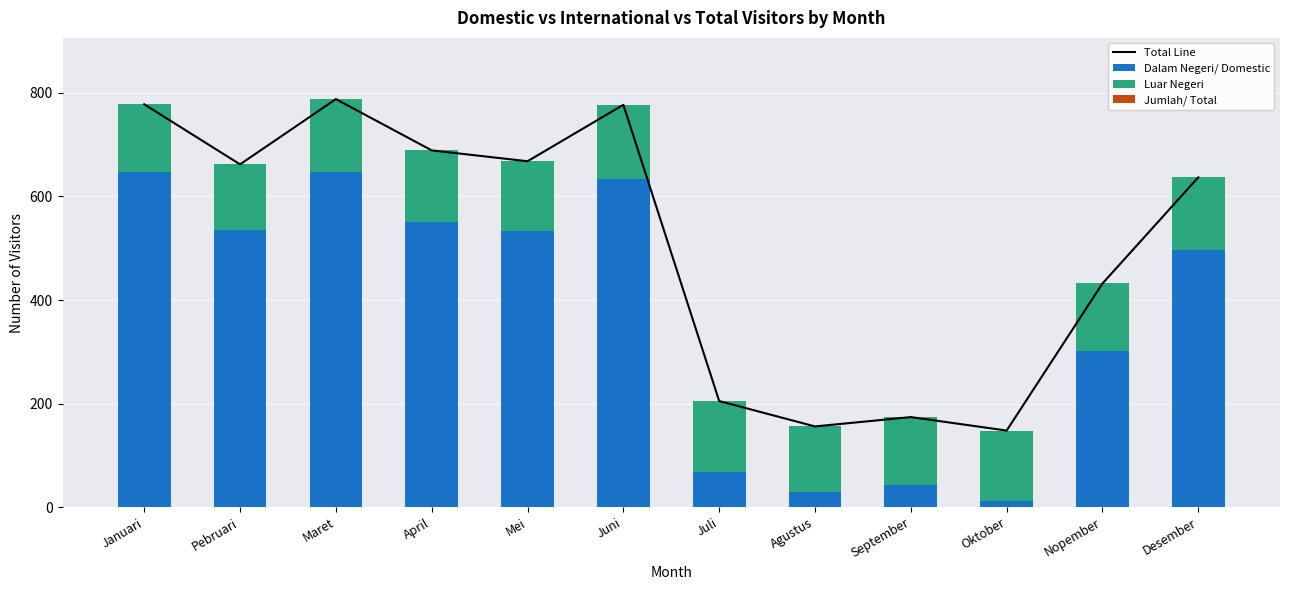

Rank the categories by Dalam Negeri/ Domestic value from highest to lowest.

Januari, Maret, Juni, April, Pebruari, Mei, Desember, Nopember, Juli, September, Agustus, Oktober